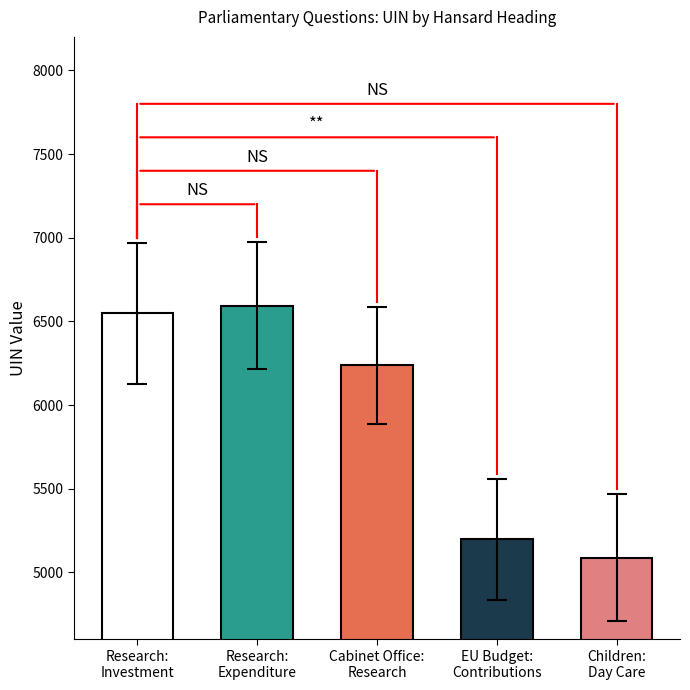

True or false: Dept ID has a value of 19 at Research: Investment.

False